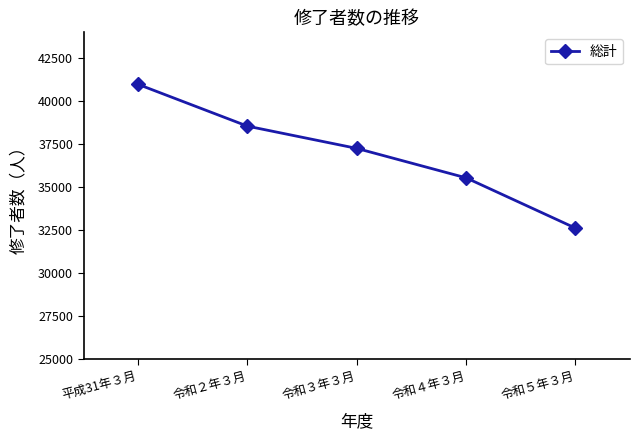

Reading left to right, extract all data points from this chart.

平成31年３月=40974	令和２年３月=38545	令和３年３月=37252	令和４年３月=35541	令和５年３月=32619